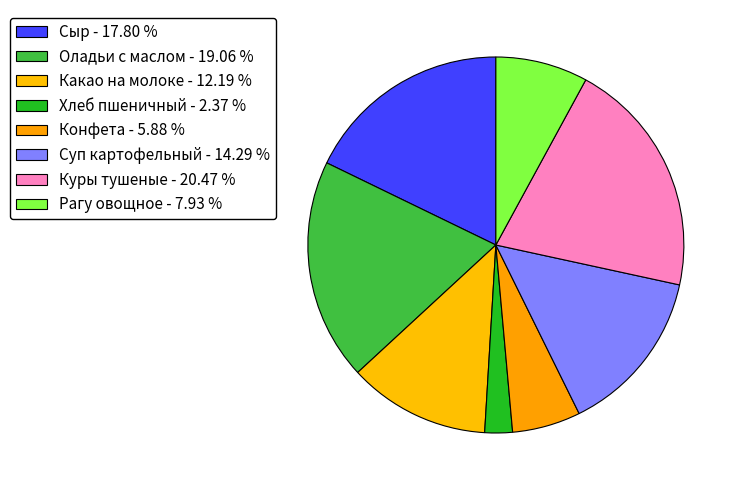

To the nearest percent, what percentage of the pie is Хлеб пшеничный?

2%